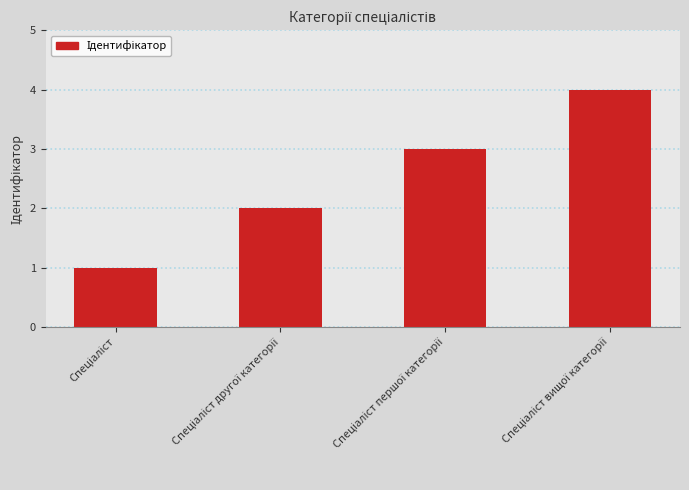

Count the values in the range 2 to 4.

3